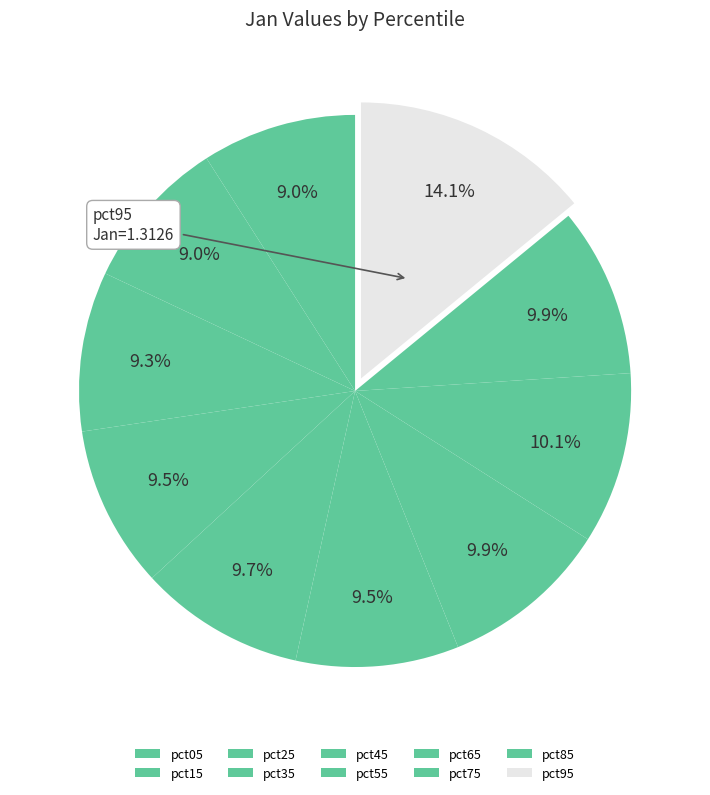

How many segments does this pie chart have?

10